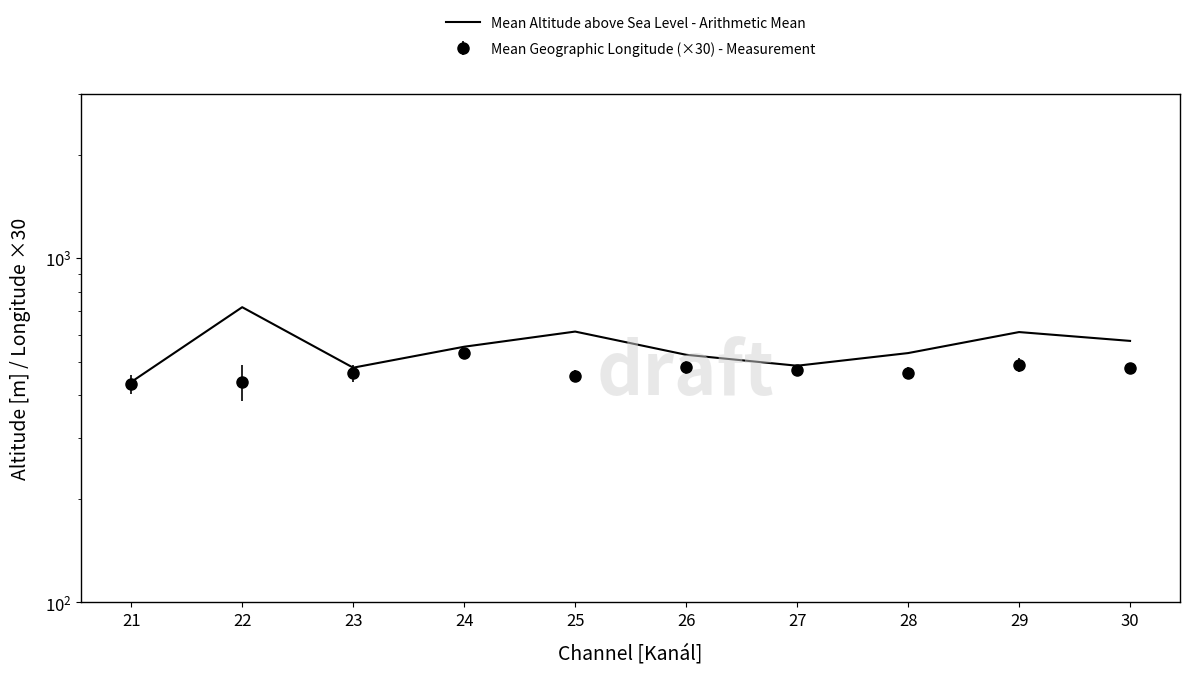

What is the difference between the second highest and second lowest values?

131.3